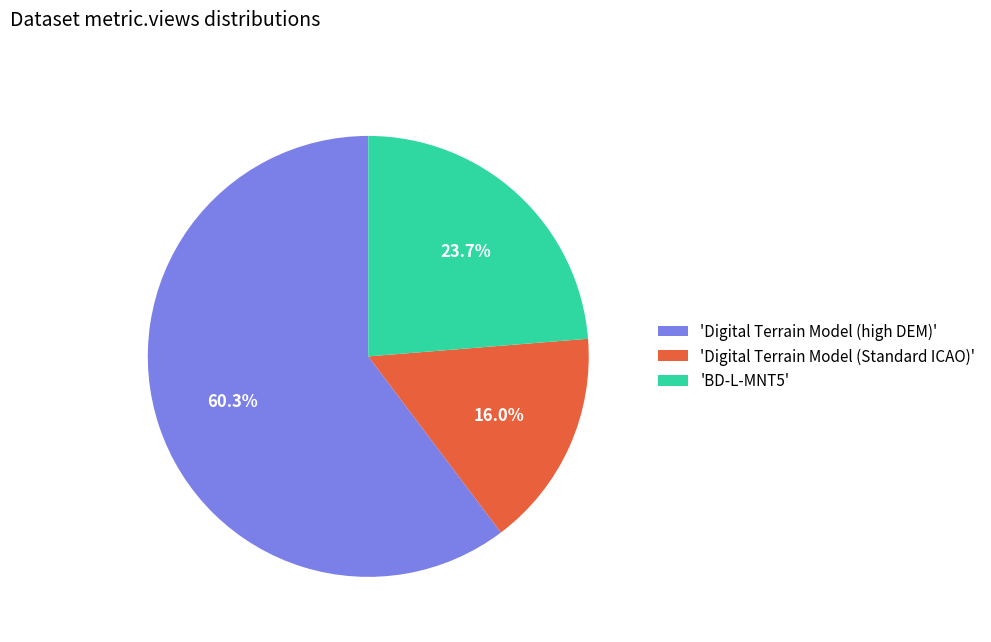

To the nearest percent, what is the difference between the largest and smallest slice percentages?

44%